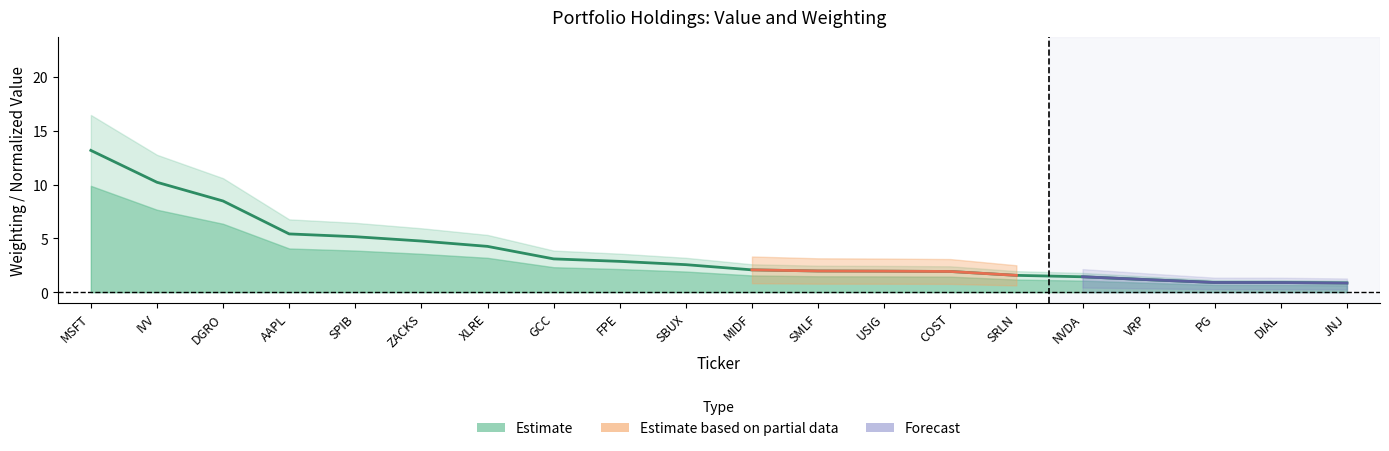

Approximately how many times larger is the value at SBUX compared to NVDA?

1.8